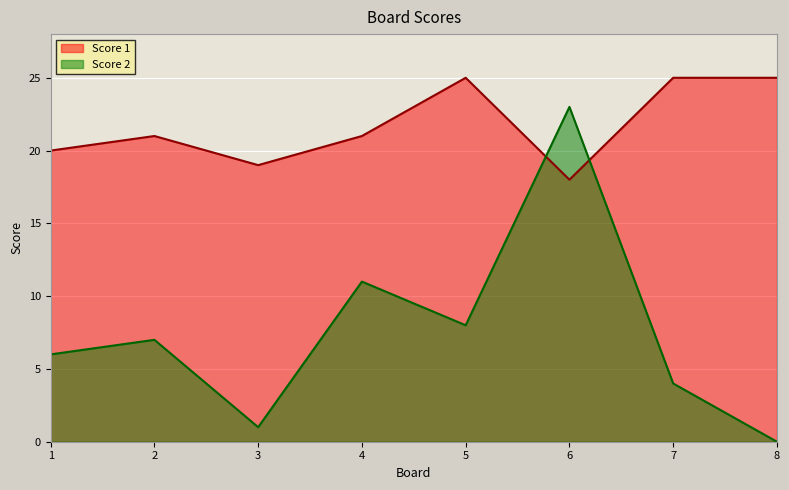

At which category does the chart reach its peak across all series?

5